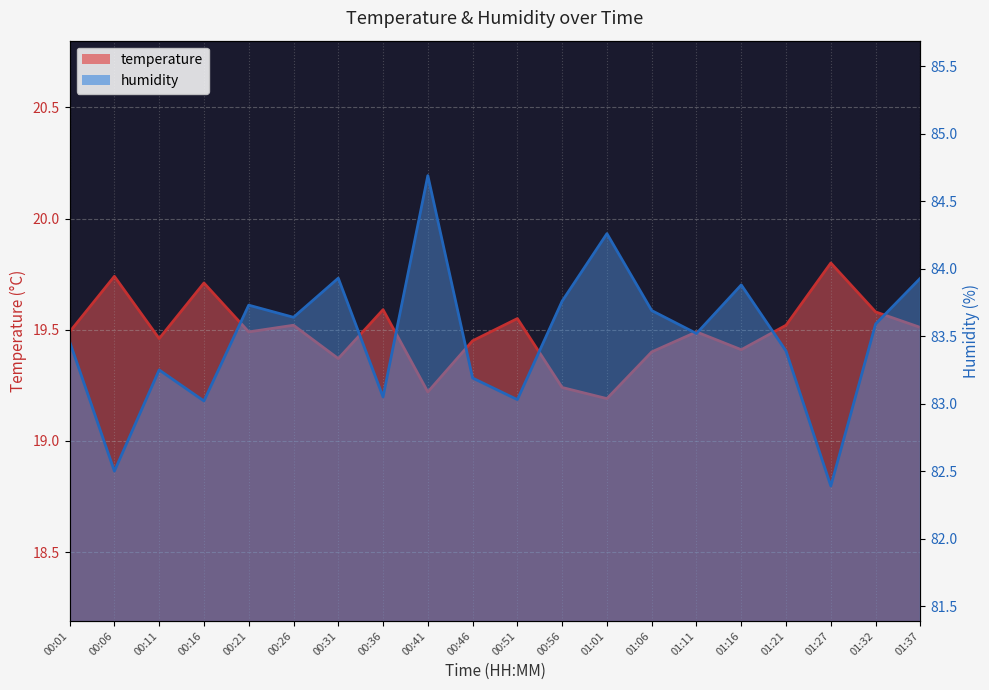

Does the chart have visible grid lines?

Yes